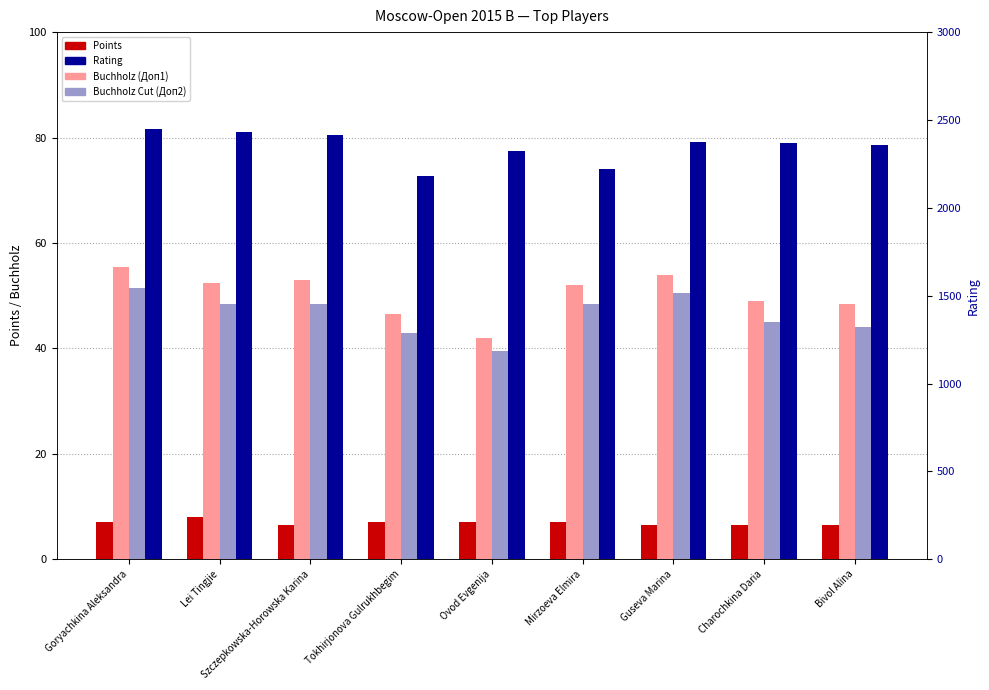

The Buchholz (Доп1) series shows 92.5 at Mirzoeva Elmira. True or false?

False